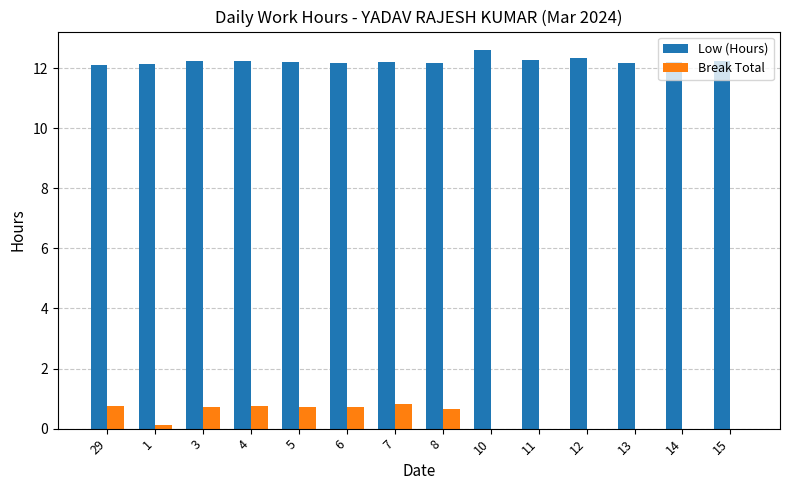

What is the sum of all Break Total values?

5.3